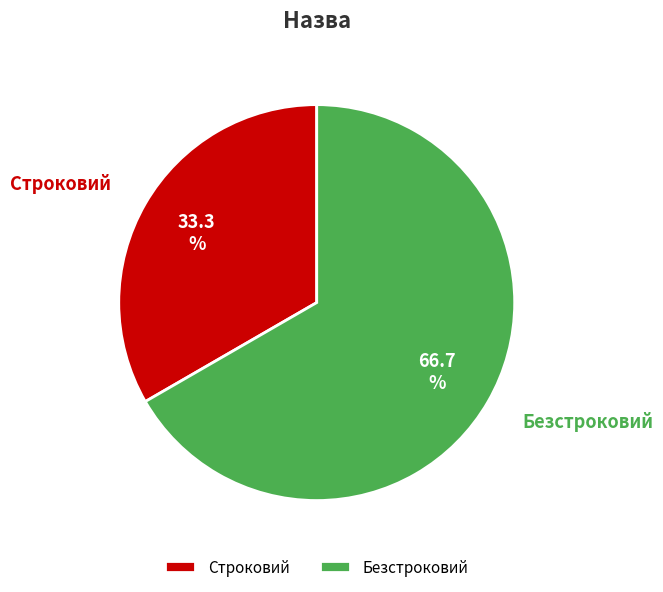

What is the total percentage of Строковий and Безстроковий?

100.0%